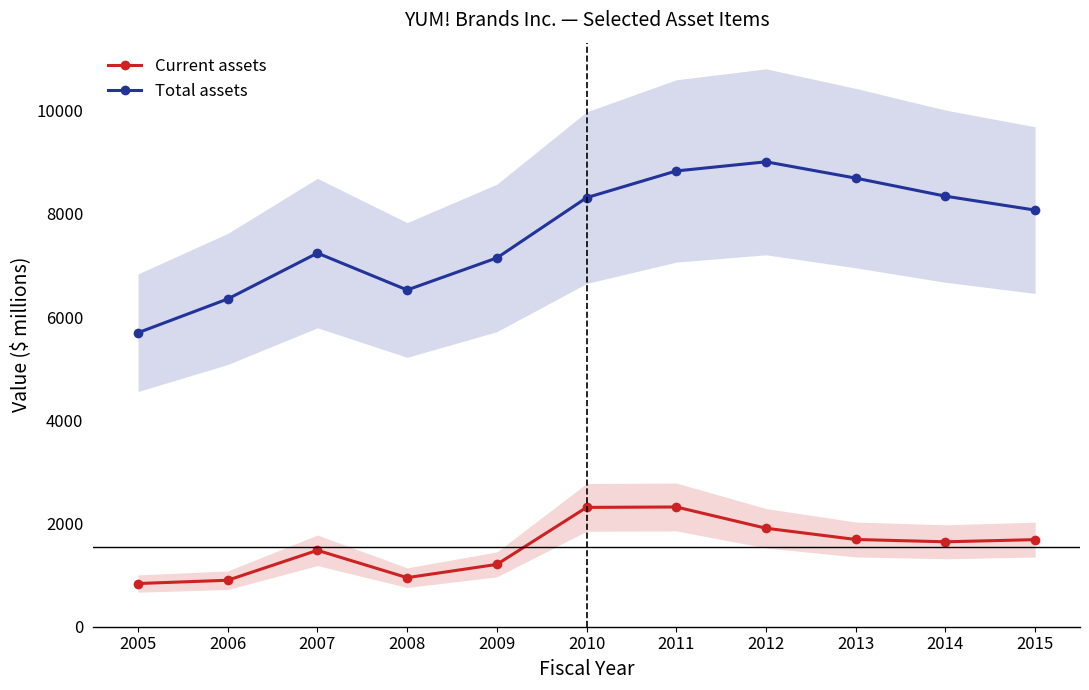

At 2009, list the series in order from smallest to largest.

Current assets, Total assets